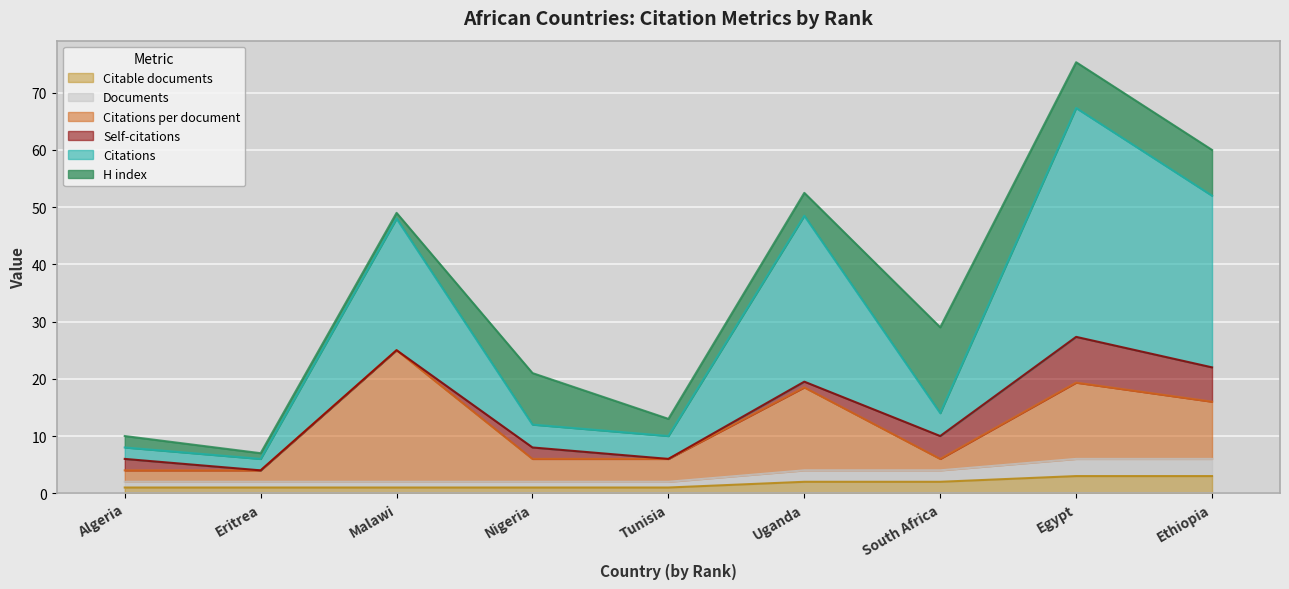

Does the chart display data point markers on the line(s)?

No